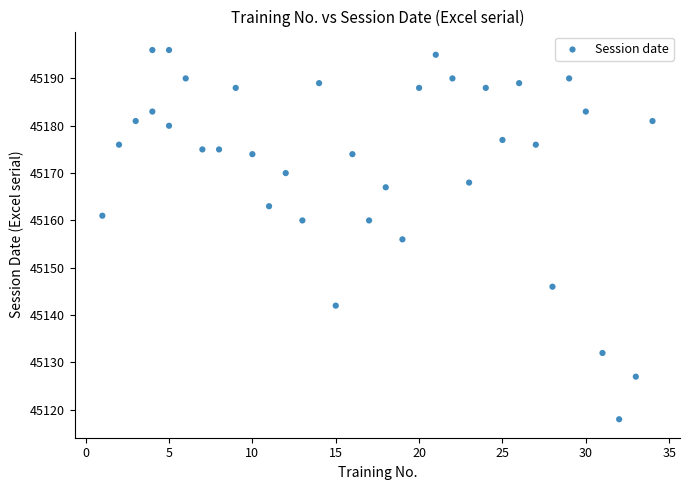

What is the range of Y values (max minus min)?

78